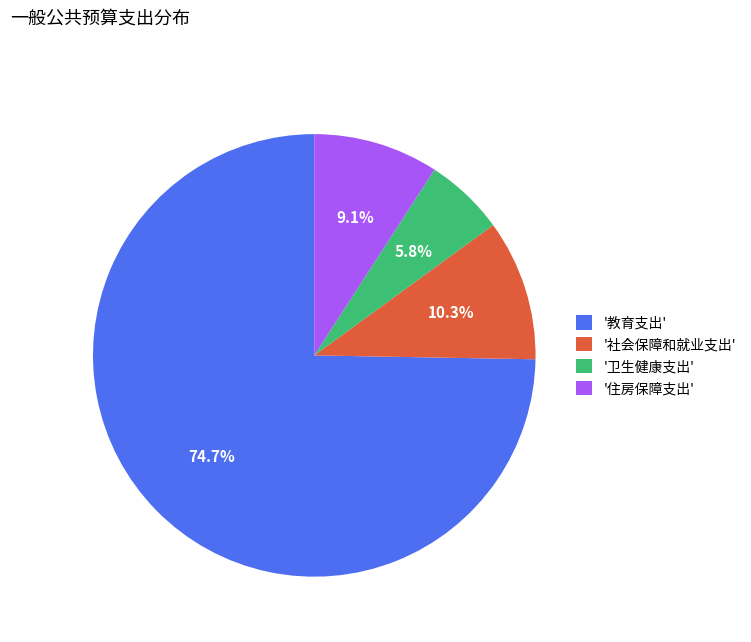

Combined, do '教育支出' and '卫生健康支出' account for over 50%?

Yes